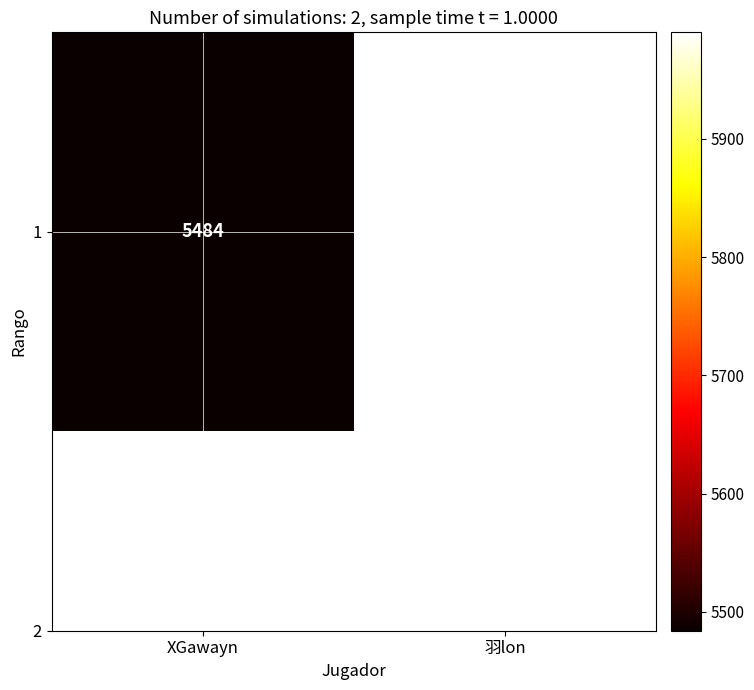

What is the change in value from XGawayn to 羽lon?

+506